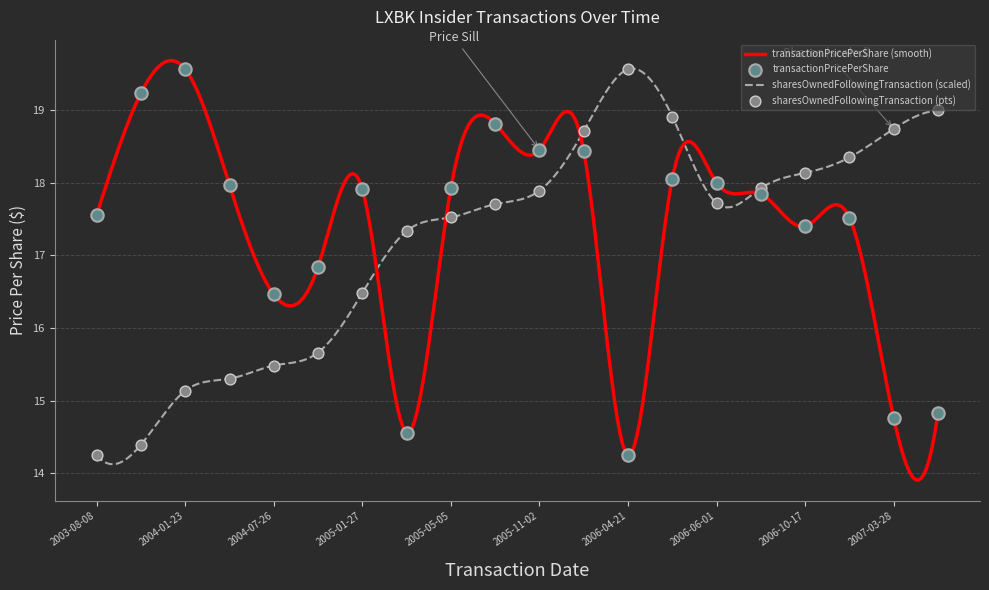

What are all the series names shown in the legend?

transactionPricePerShare, sharesOwnedFollowingTransaction